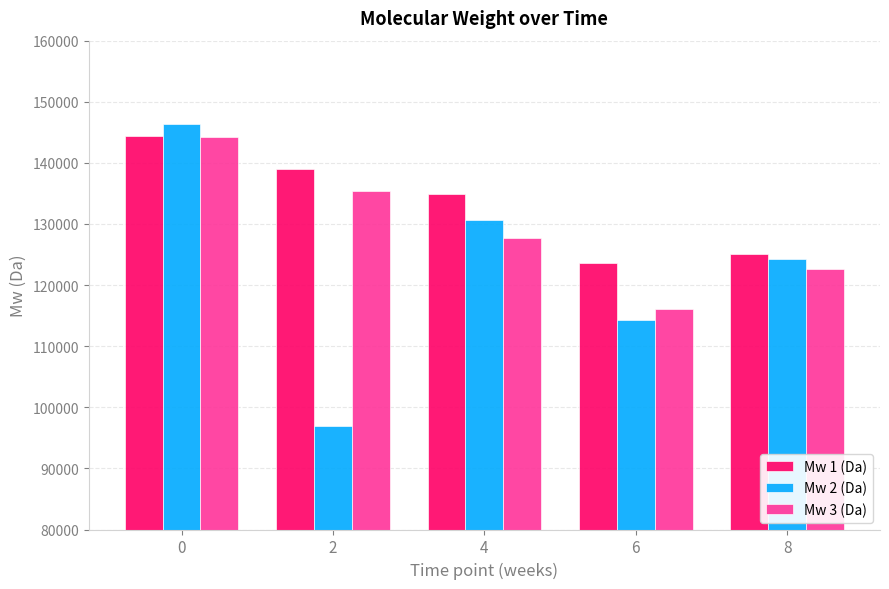

What is the spread (max minus min) of values at 2?

42066